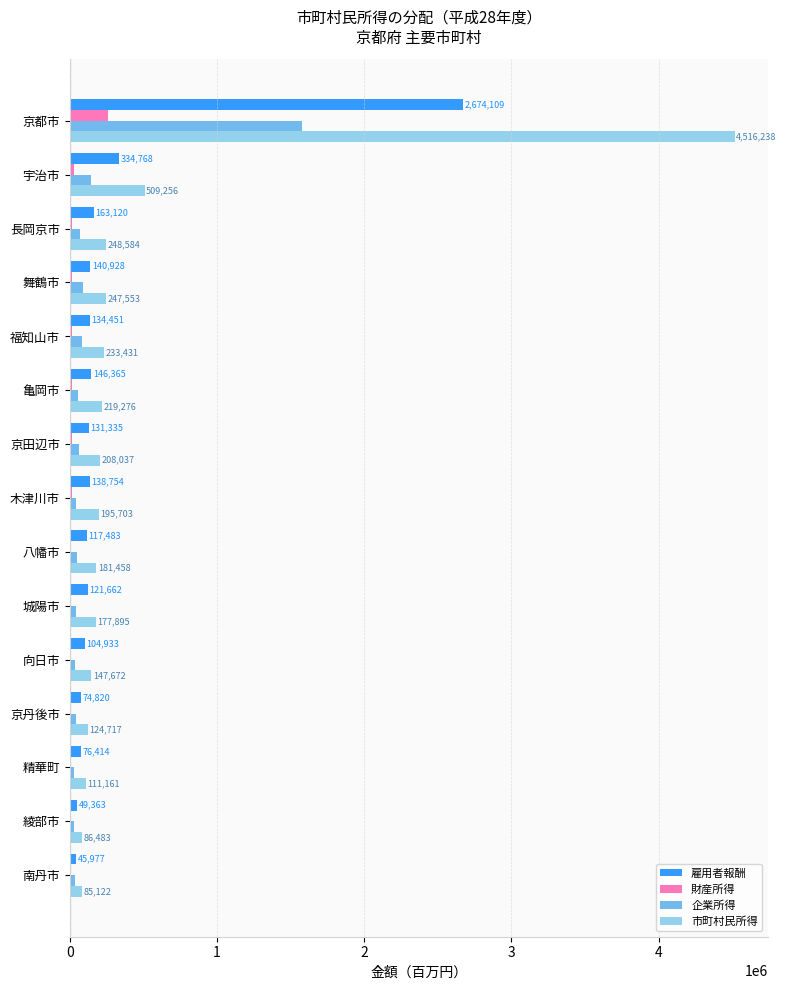

At which category is the sum across all series the highest?

京都市